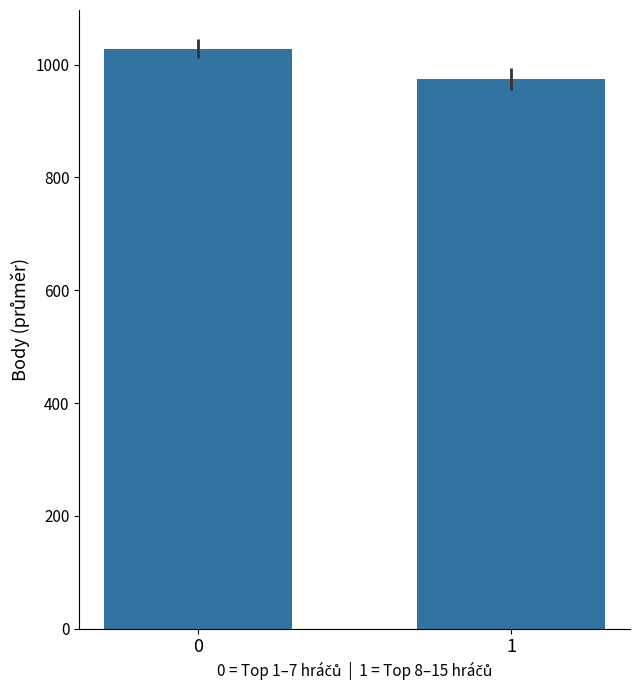

What is the sum of the values at 1 and 0?

2002.9